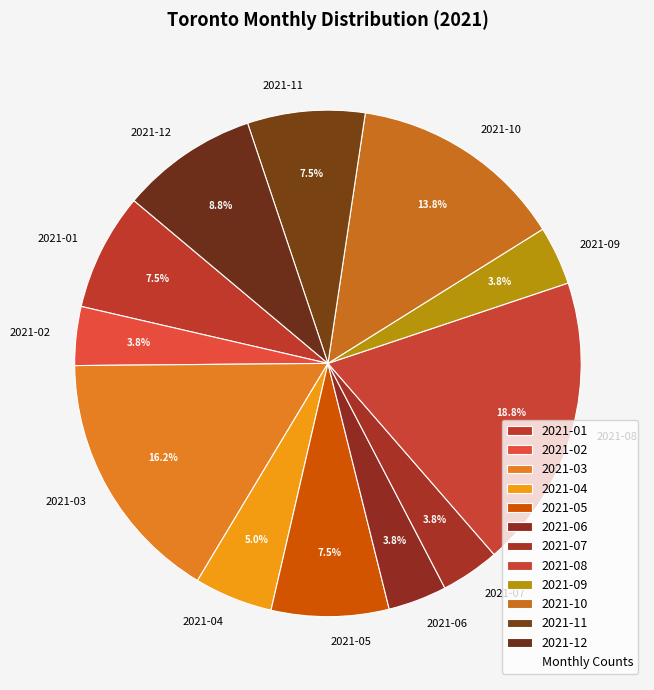

Approximately how many times larger is the value at 2021-12 compared to 2021-09?

2.3